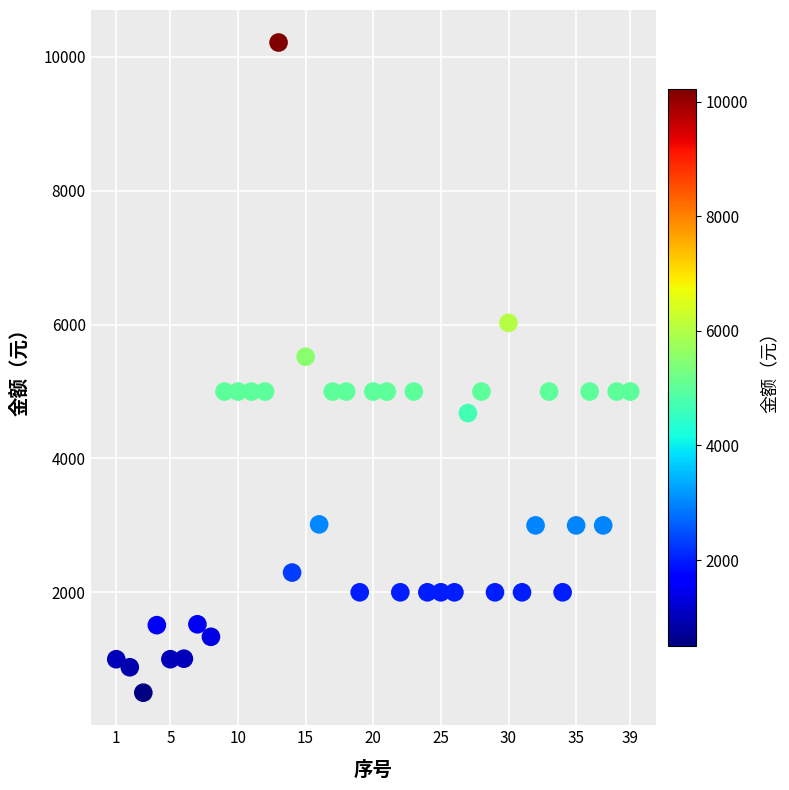

What is the range of X values (max minus min)?

38